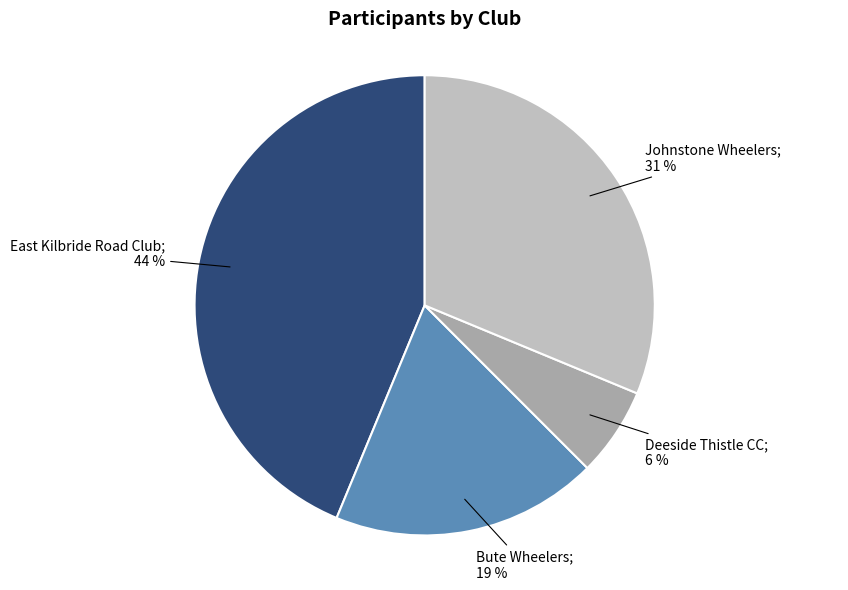

To the nearest percent, what is the average slice percentage?

25%